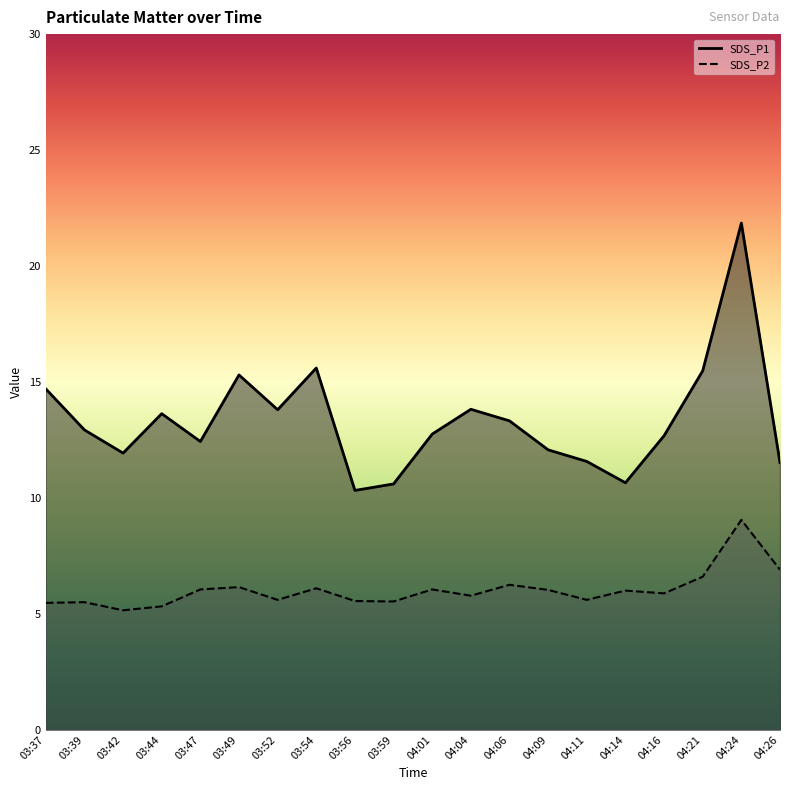

Which series has the largest range (max minus min)?

SDS_P1